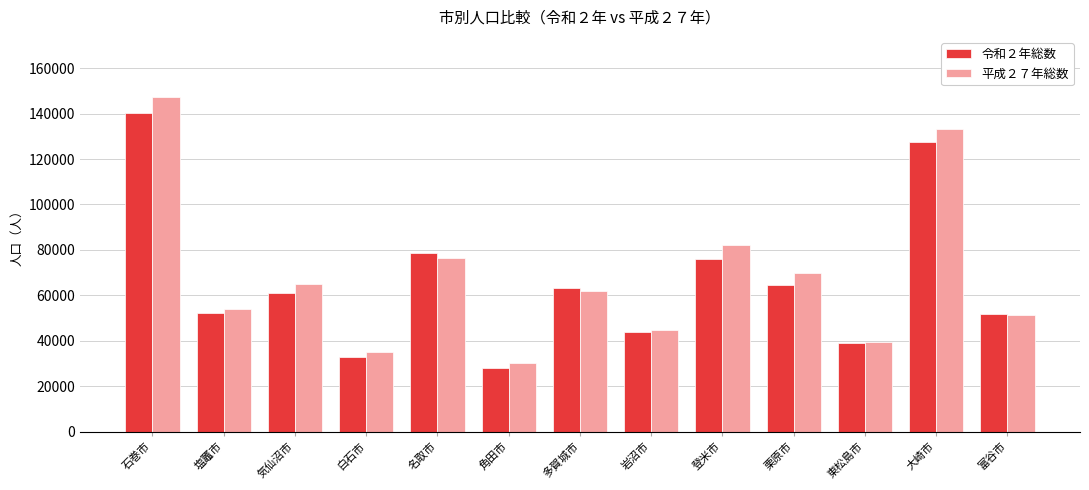

Which series has the widest spread of values?

平成２７年総数